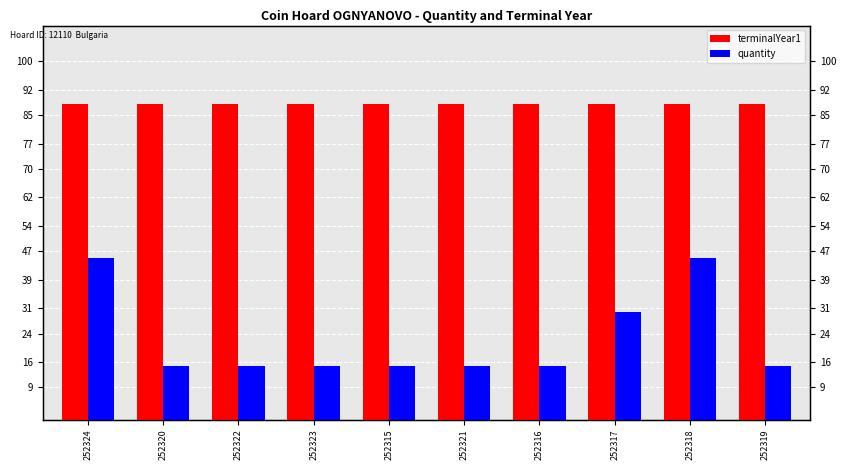

What is the label of the 4th bar from the left?

252323